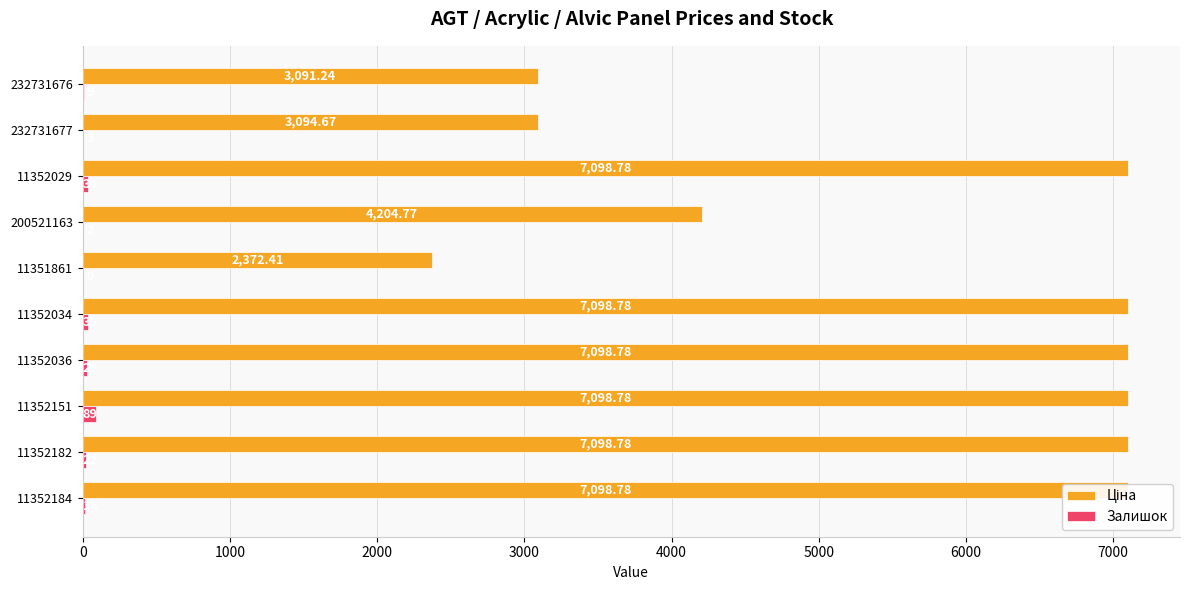

List the series in order of their peak value, lowest first.

Залишок, Ціна